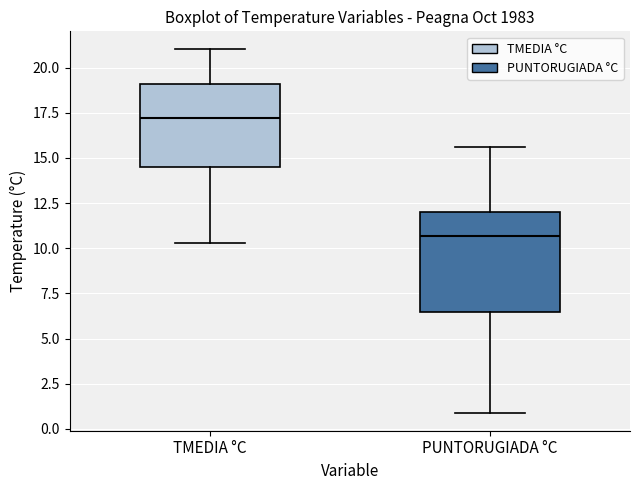

Which box's median line is the lowest?

PUNTORUGIADA °C